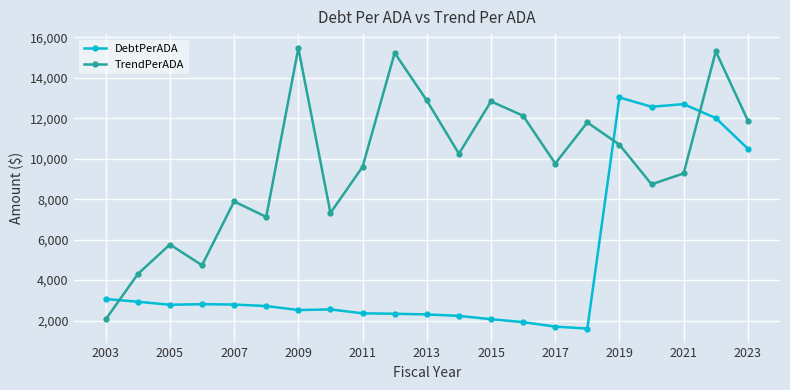

True or false: TrendPerADA and DebtPerADA cross at least once.

True